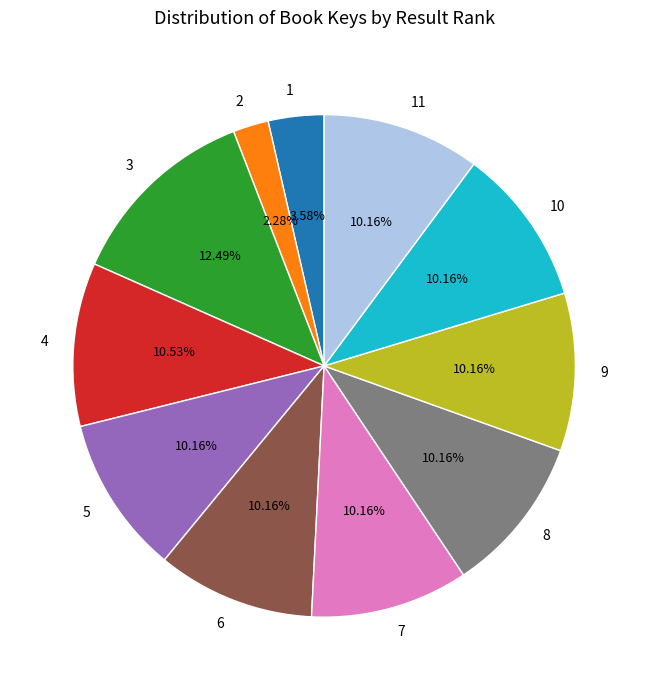

Between 8 and 2, which is larger?

8